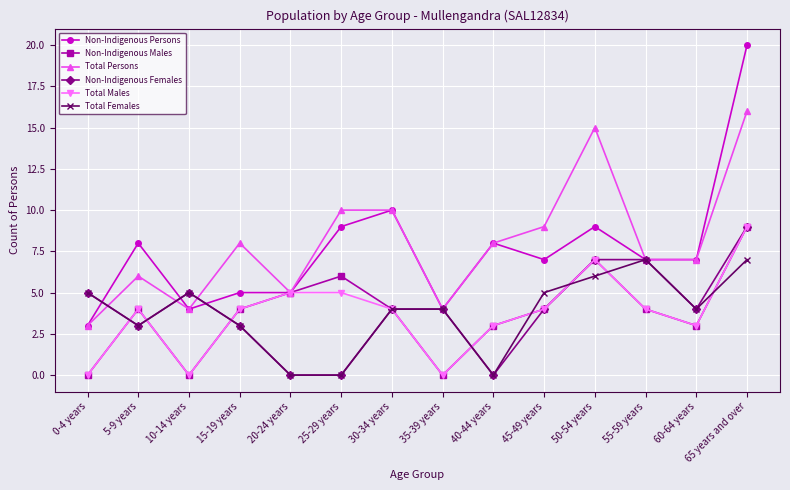

Which label corresponds to the largest value in the chart?

65 years and over